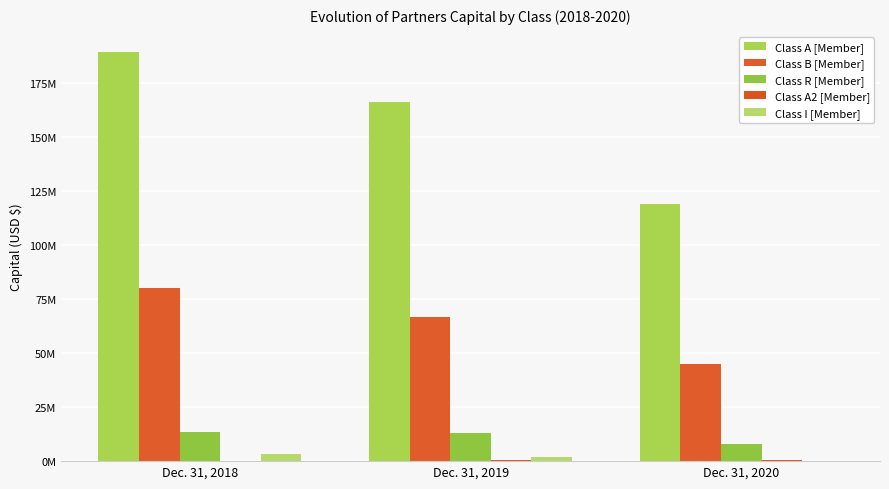

Is it true that Class A [Member] equals 61123569 at Dec. 31, 2018?

False